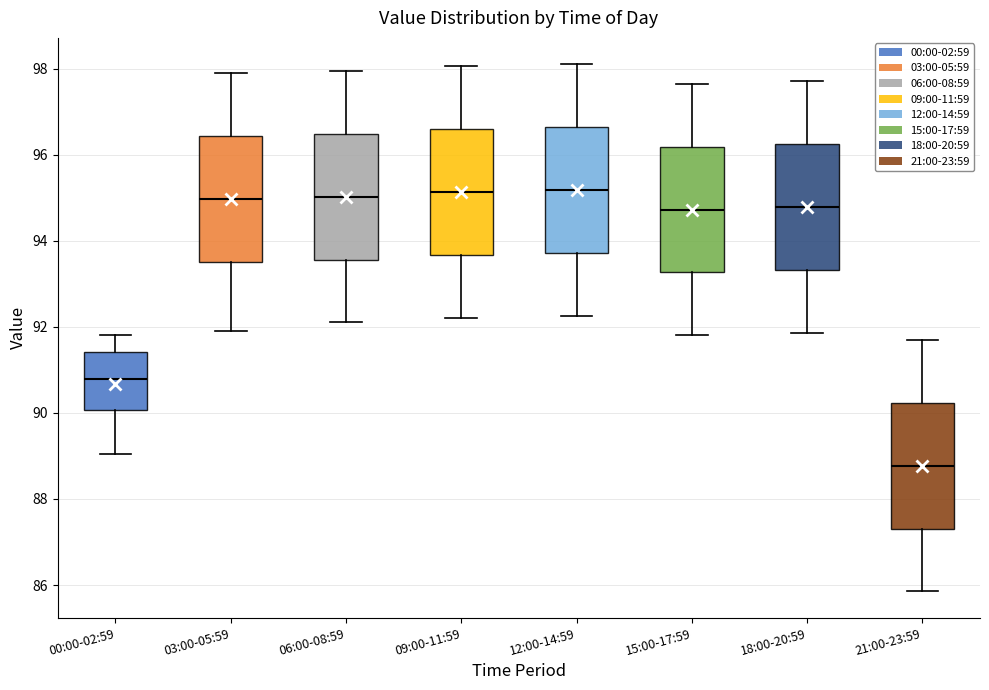

Where is the upper edge of the box for 06:00-08:59 on the y-axis? The values are not printed on the chart, so give them approximately, as read against the axis.

96.4